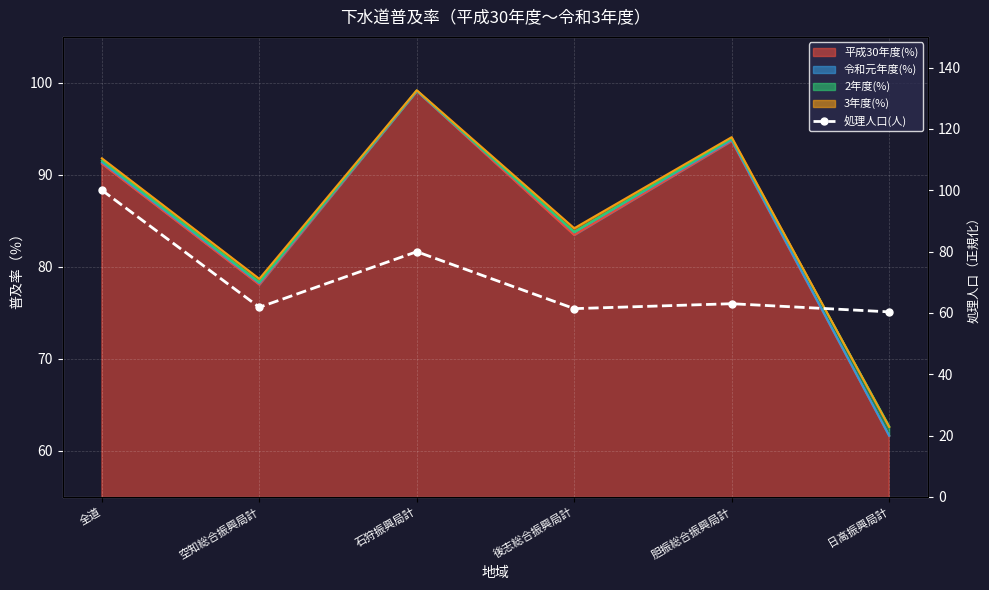

Which label corresponds to the smallest value in the chart?

日高振興局計